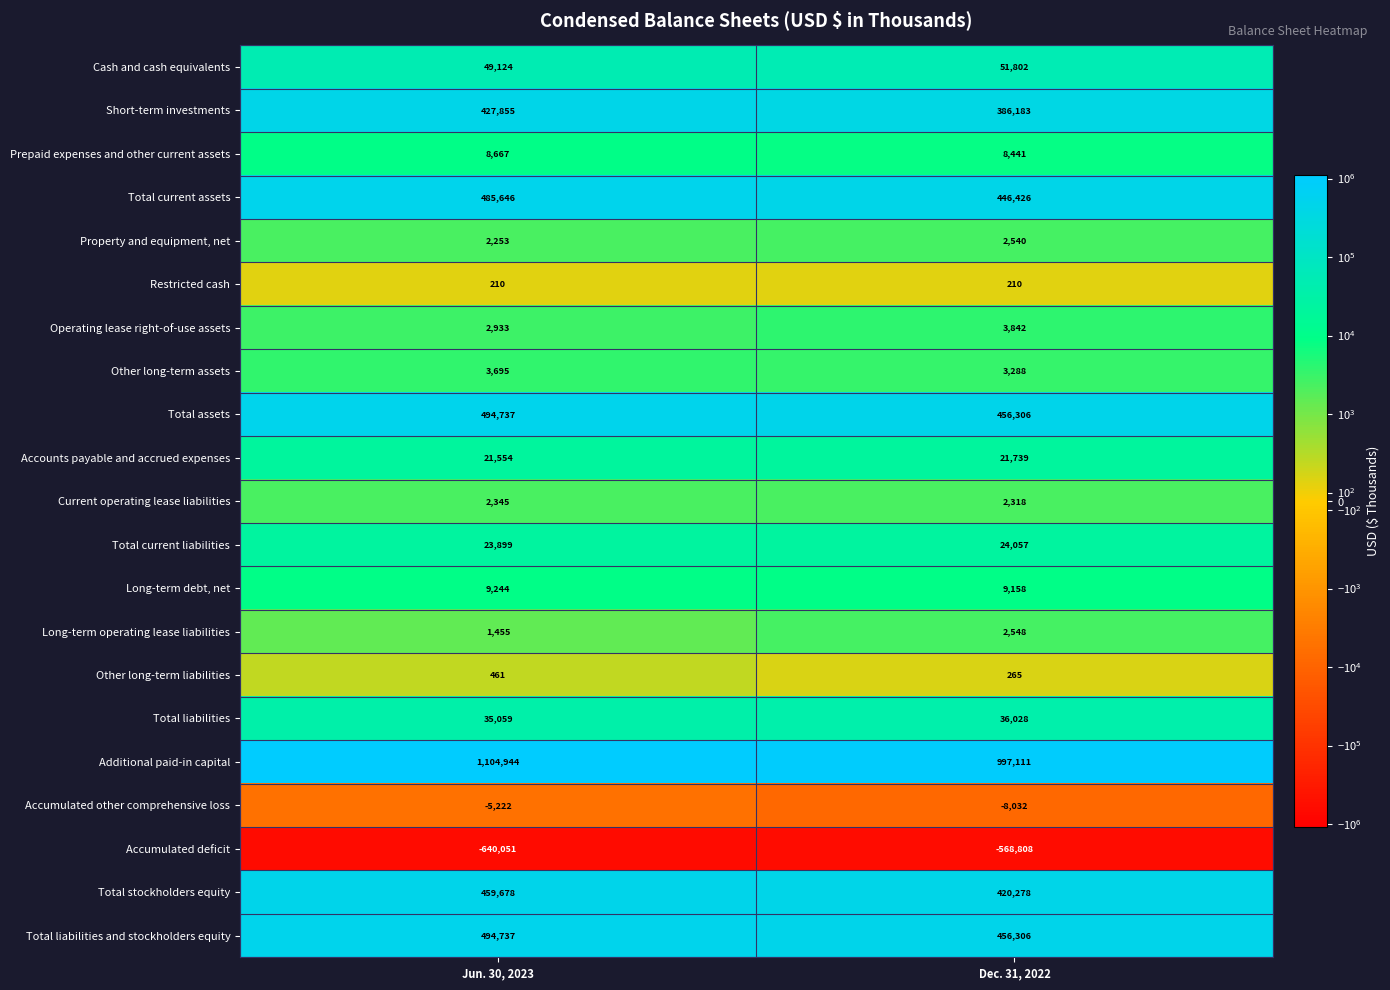

At which label is Additional paid-in capital closest to 1051027?

Dec. 31, 2022